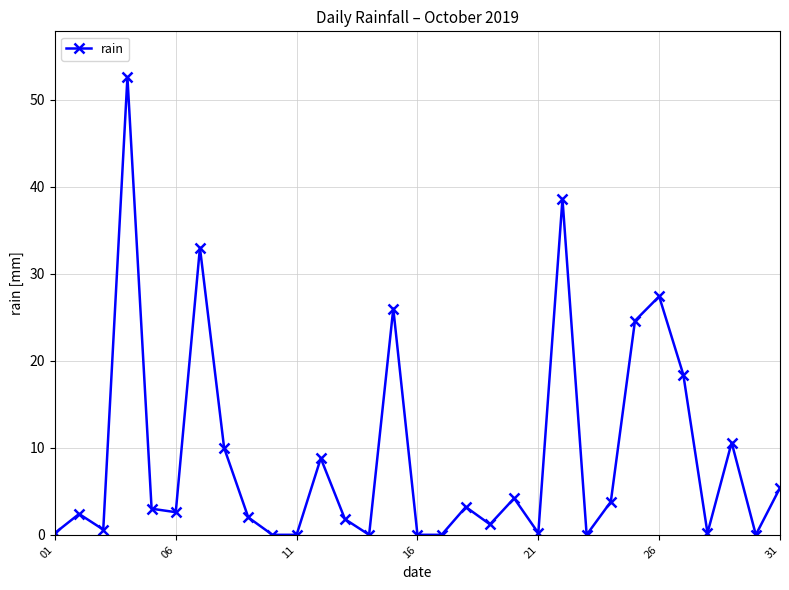

What is the difference between the maximum and minimum values?

52.6